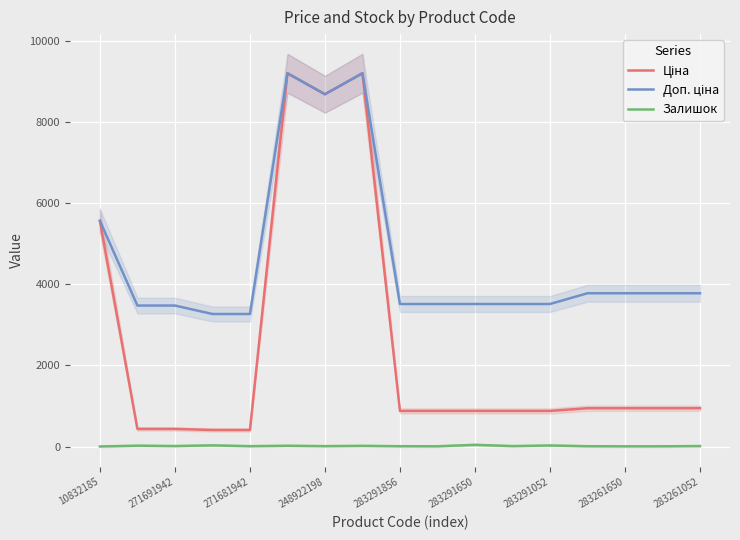

True or false: Ціна and Залишок intersect in this chart.

False